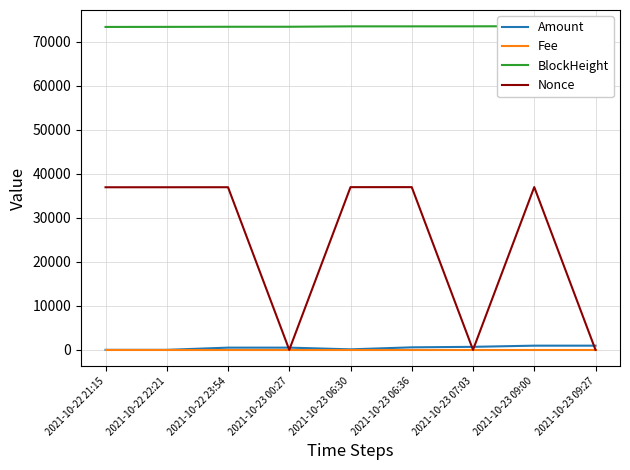

Between 2021-10-23 07:03 and 2021-10-22 22:21, which is larger?

2021-10-23 07:03